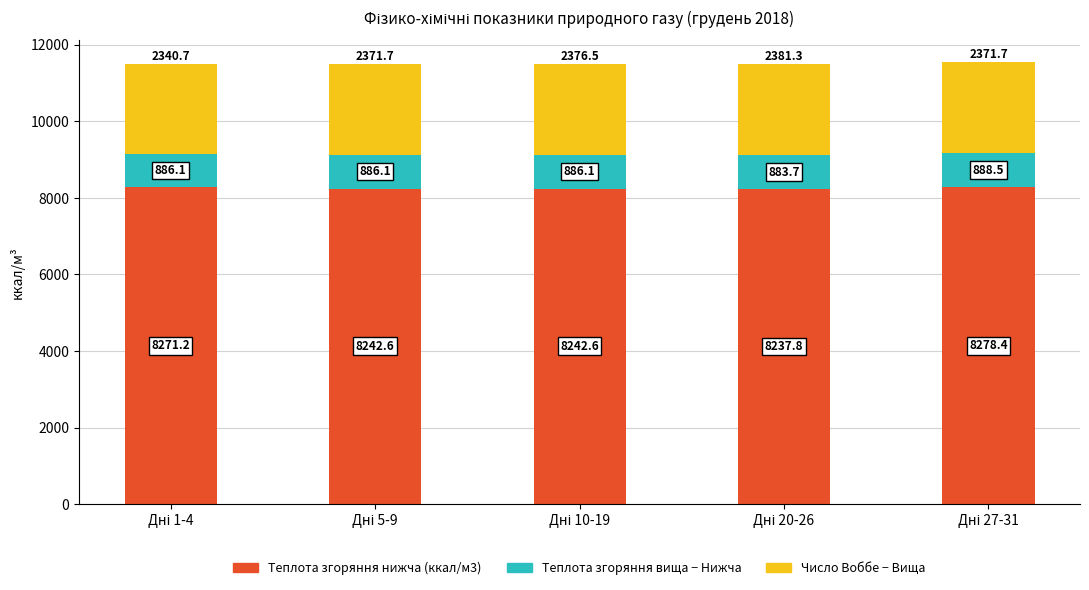

What is the sum of all Теплота згоряння нижча (ккал/м3) values?

41272.6